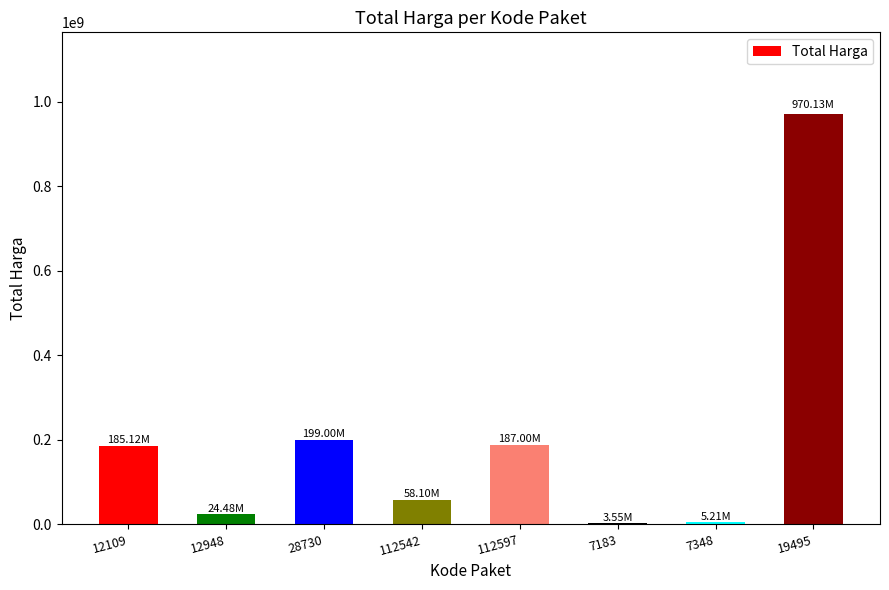

The chart shows a value of 24479000 at 12948. True or false?

True